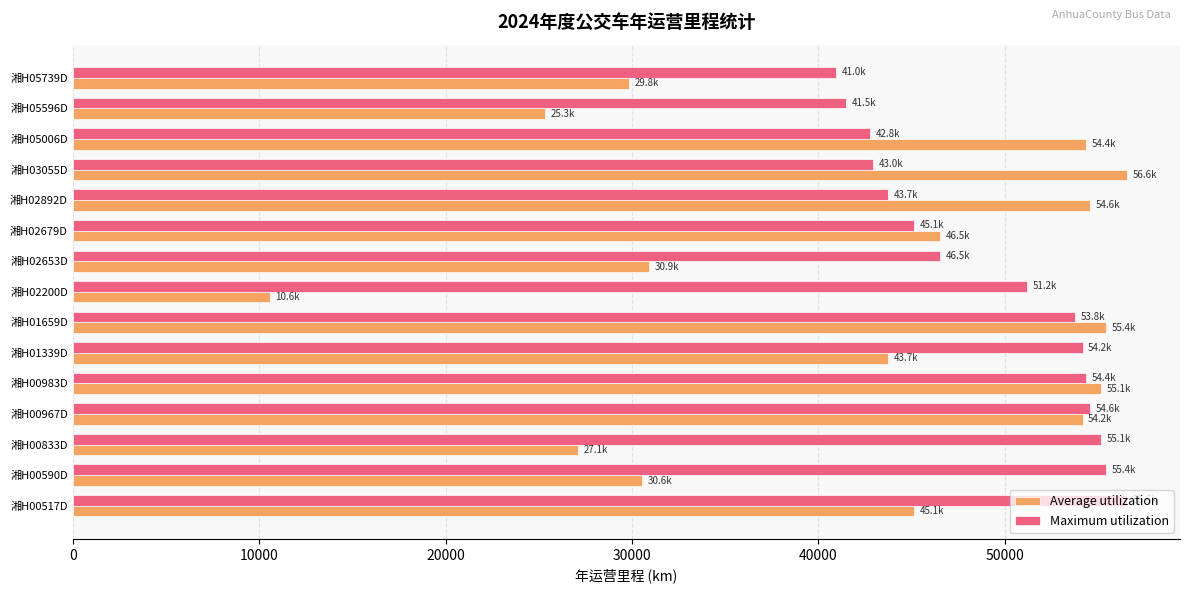

Which series has the largest range (max minus min)?

Average utilization